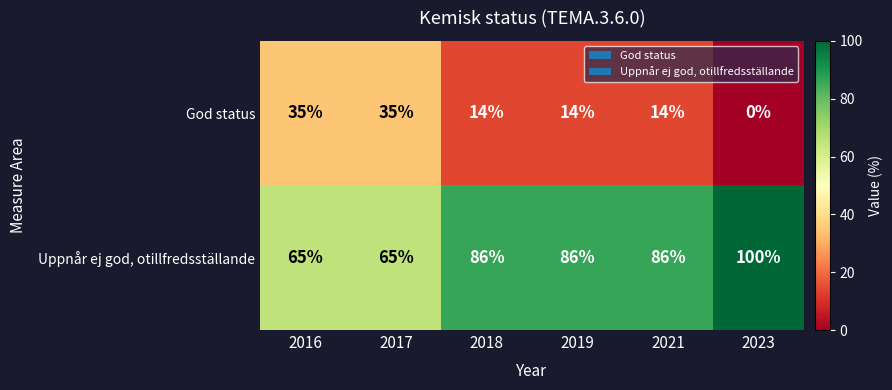

Reading right to left, list all the values displayed in this chart.

God status: 2023=0	2021=14	2019=14	2018=14	2017=35	2016=35
Uppnår ej god, otillfredsställande: 2023=100	2021=86	2019=86	2018=86	2017=65	2016=65